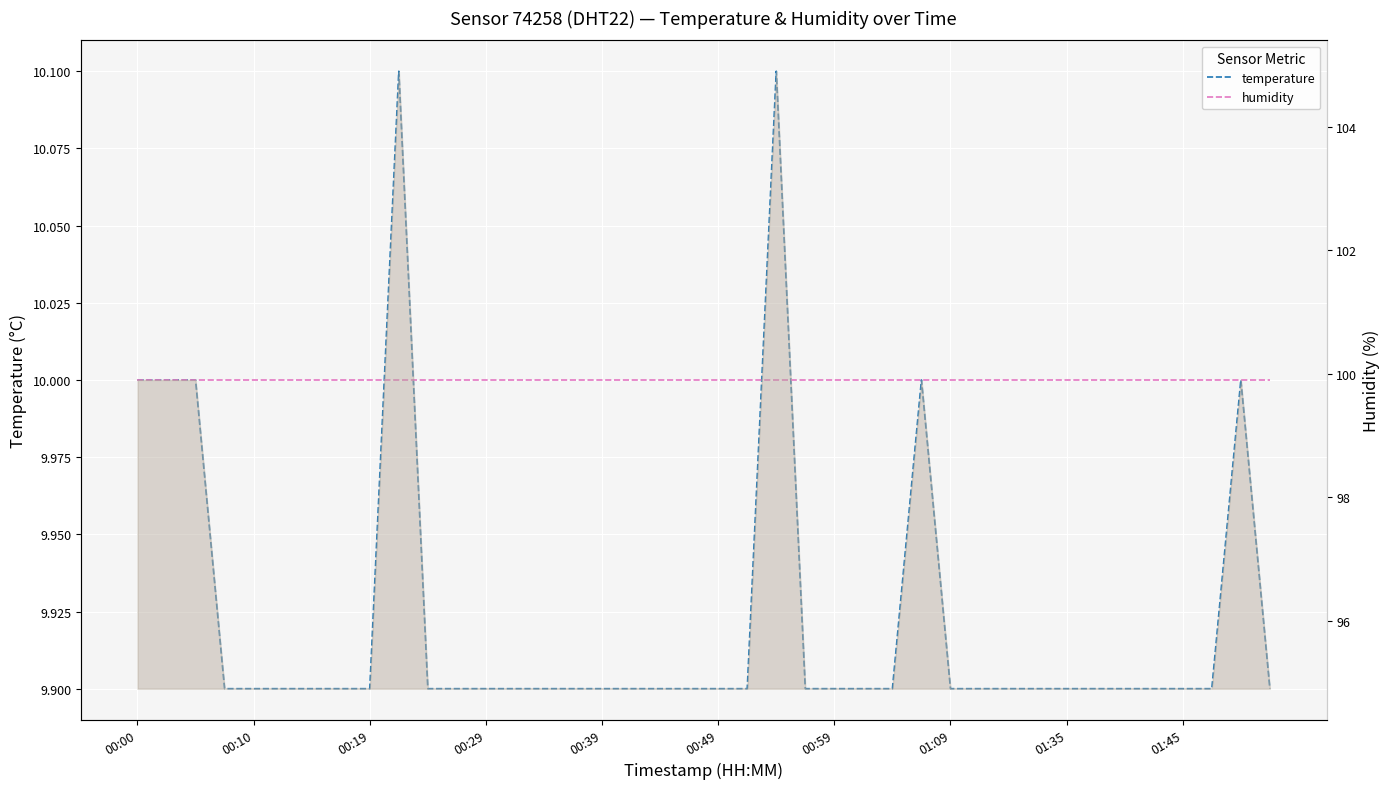

Which label corresponds to the largest value in the chart?

00:00